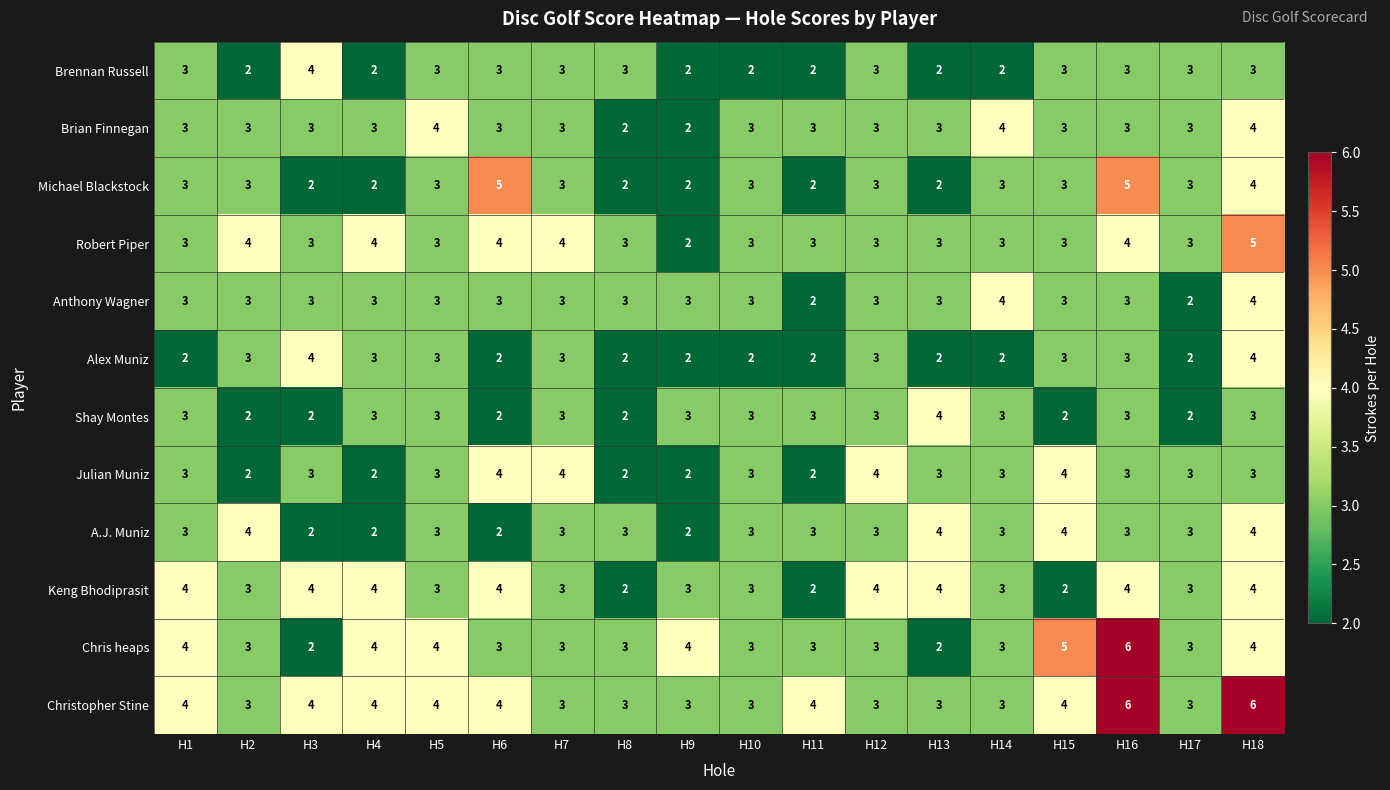

What is the maximum value shown in the chart?

6